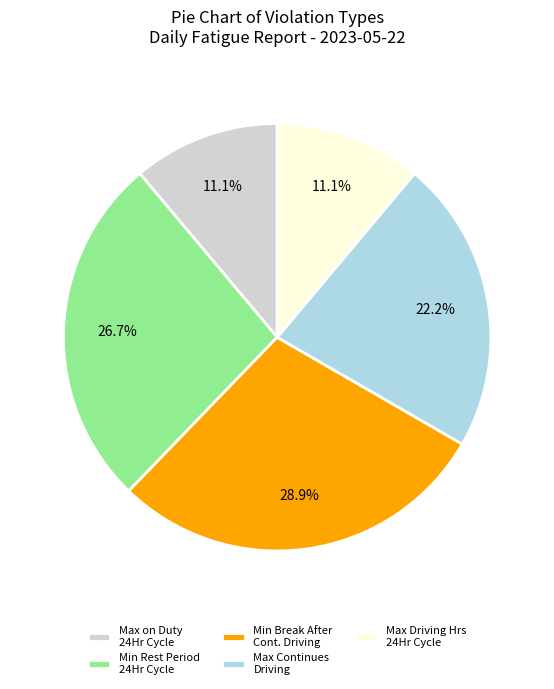

To the nearest percent, what is the difference between the largest and smallest slice percentages?

18%